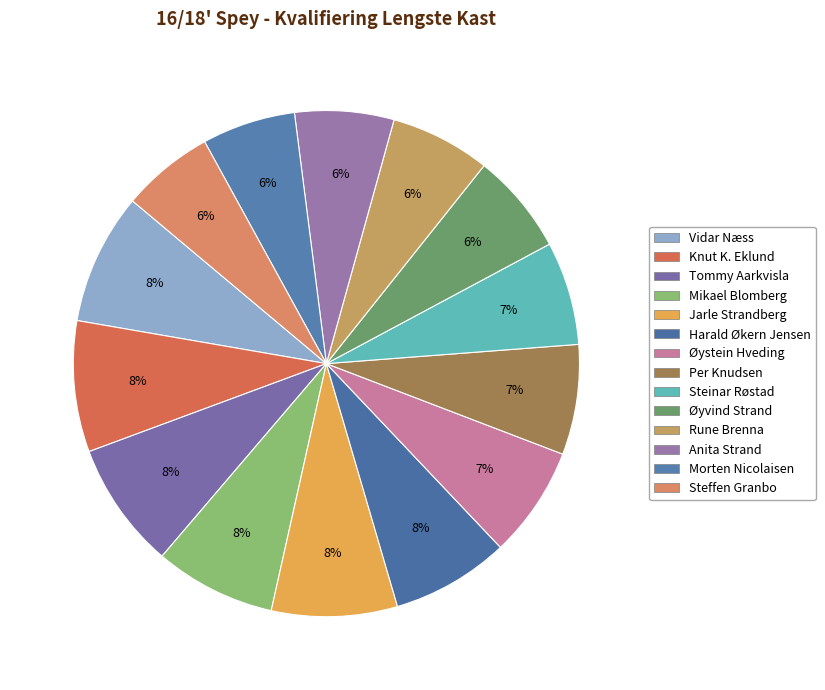

What percentage do Øystein Hveding and Mikael Blomberg together represent?

14.9%